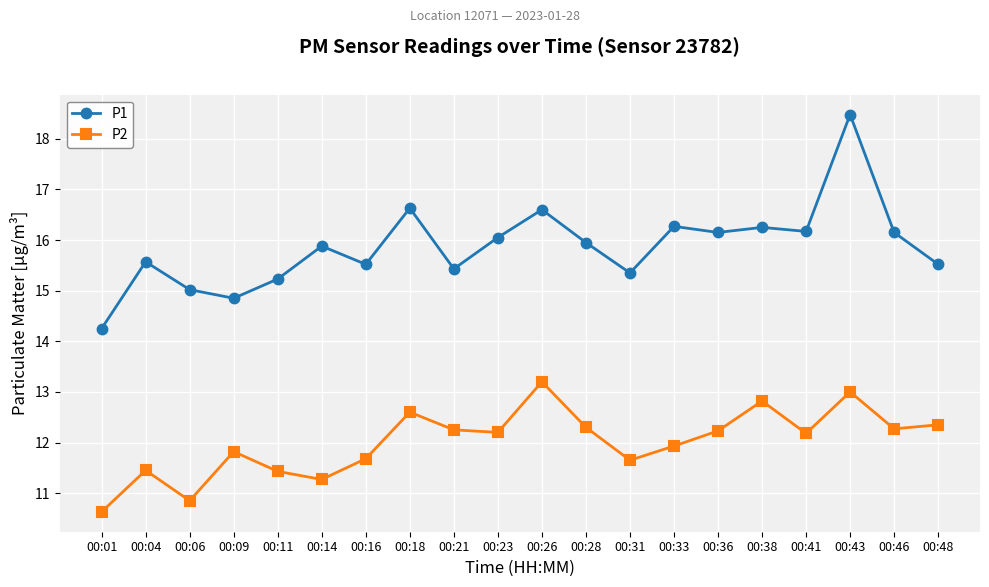

At which label is P2 closest to 11?

00:06